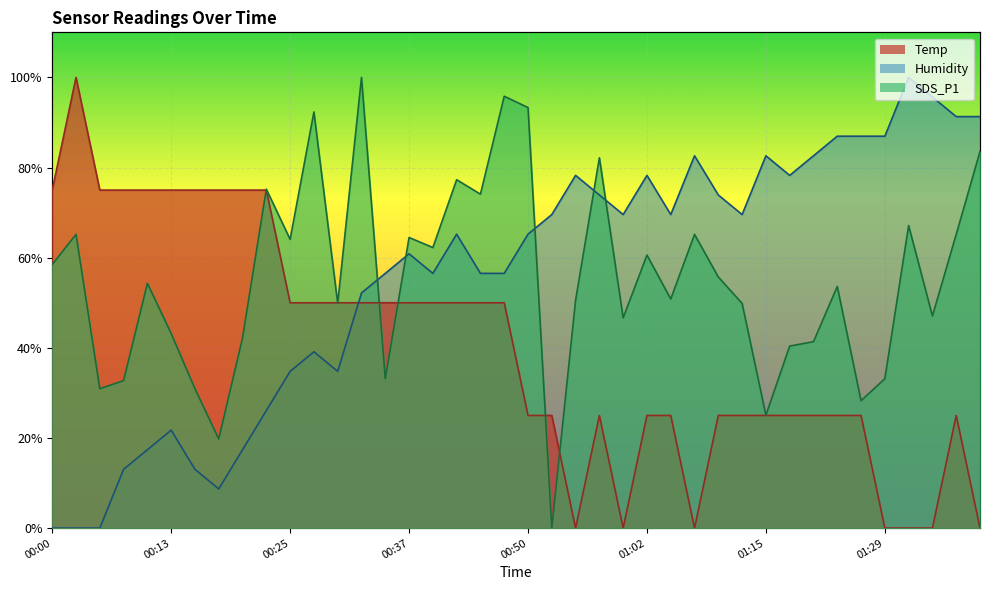

Reading right to left, list all the values displayed in this chart.

Temp: 01:39=0.0	01:36=25.0	01:34=0.0	01:31=0.0	01:29=0.0	01:26=25.0	01:23=25.0	01:20=25.0	01:17=25.0	01:15=25.0	01:12=25.0	01:10=25.0	01:07=0.0	01:05=25.0	01:02=25.0	01:00=0.0	00:57=25.0	00:55=0.0	00:52=25.0	00:50=25.0	00:47=50.0	00:44=50.0	00:42=50.0	00:39=50.0	00:37=50.0	00:34=50.0	00:32=50.0	00:30=50.0	00:27=50.0	00:25=50.0	00:22=75.0	00:20=75.0	00:17=75.0	00:15=75.0	00:13=75.0	00:10=75.0	00:08=75.0	00:05=75.0	00:03=100.0	00:00=75.0
Humidity: 01:39=91.3	01:36=91.3	01:34=95.7	01:31=100.0	01:29=87.0	01:26=87.0	01:23=87.0	01:20=82.6	01:17=78.3	01:15=82.6	01:12=69.6	01:10=73.9	01:07=82.6	01:05=69.6	01:02=78.3	01:00=69.6	00:57=73.9	00:55=78.3	00:52=69.6	00:50=65.2	00:47=56.5	00:44=56.5	00:42=65.2	00:39=56.5	00:37=60.9	00:34=56.5	00:32=52.2	00:30=34.8	00:27=39.1	00:25=34.8	00:22=26.1	00:20=17.4	00:17=8.7	00:15=13.0	00:13=21.7	00:10=17.4	00:08=13.0	00:05=0.0	00:03=0.0	00:00=0.0
SDS_P1: 01:39=83.6	01:36=65.2	01:34=47.1	01:31=67.1	01:29=33.1	01:26=28.3	01:23=53.6	01:20=41.4	01:17=40.4	01:15=25.1	01:12=49.9	01:10=55.7	01:07=65.2	01:05=50.8	01:02=60.6	01:00=46.7	00:57=82.2	00:55=50.6	00:52=0.0	00:50=93.3	00:47=95.8	00:44=74.1	00:42=77.3	00:39=62.3	00:37=64.5	00:34=33.1	00:32=100.0	00:30=49.9	00:27=92.3	00:25=64.1	00:22=75.2	00:20=42.2	00:17=19.8	00:15=30.9	00:13=43.2	00:10=54.3	00:08=32.7	00:05=30.9	00:03=65.2	00:00=58.5